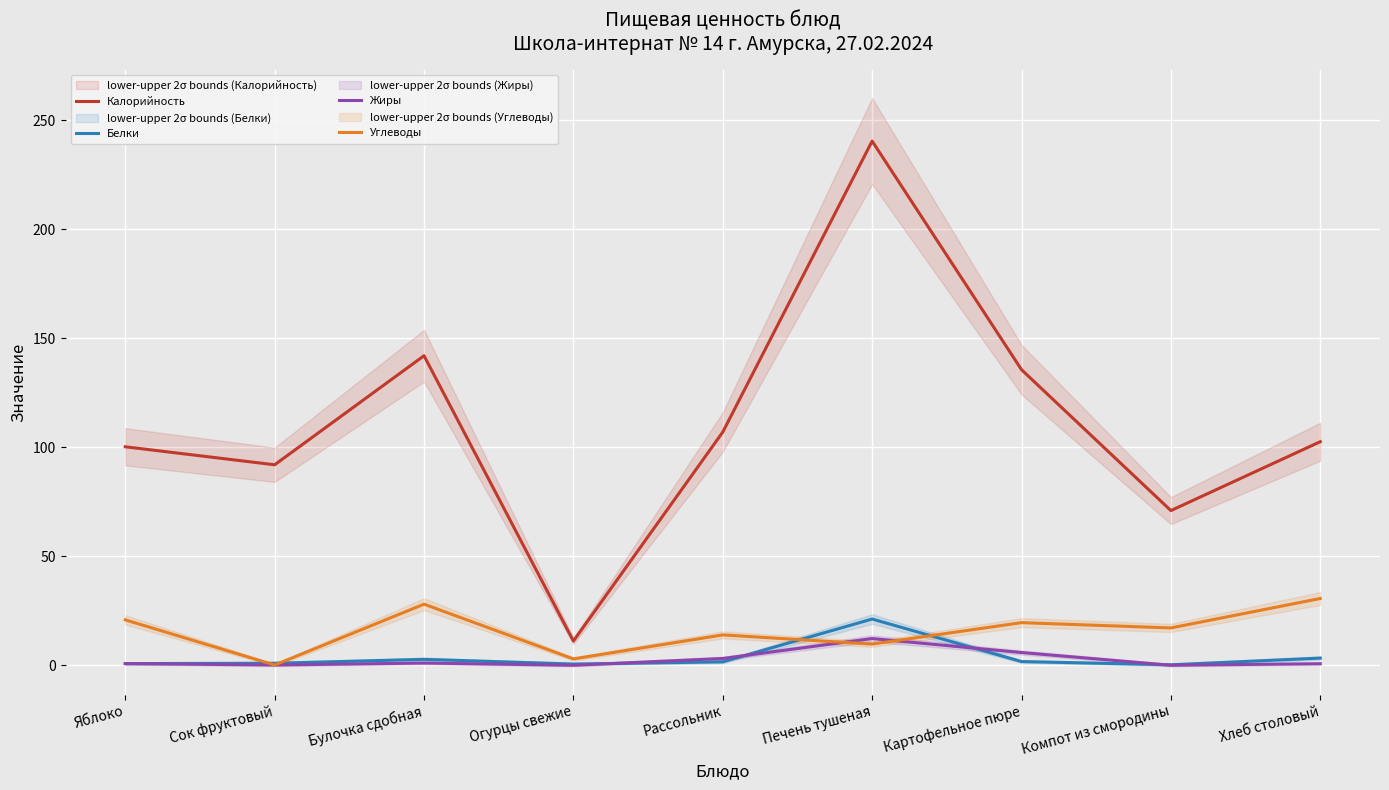

How many interior local valleys does the Калорийность series have?

3